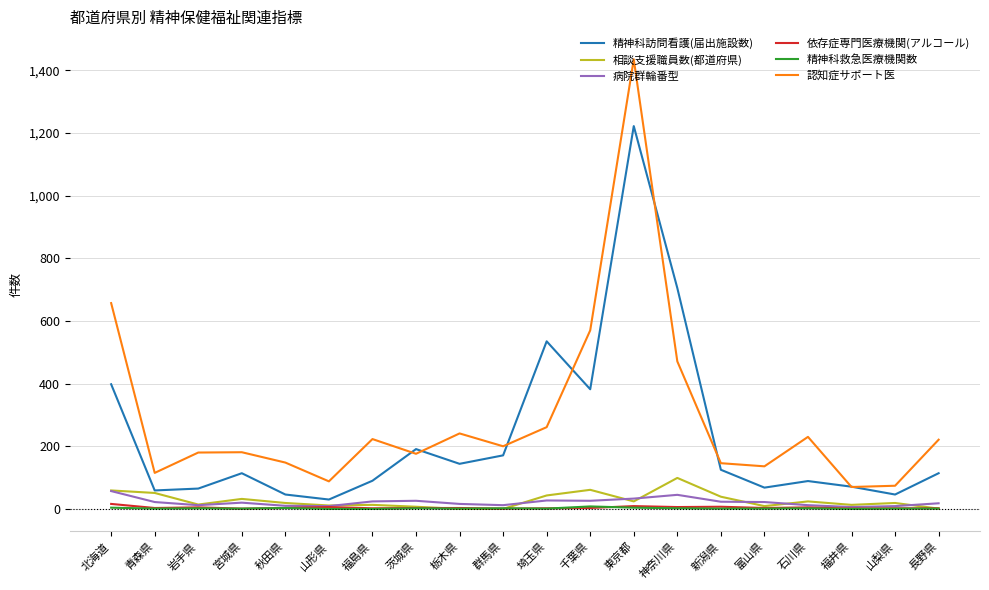

Which series has the largest total across all categories?

認知症サポート医